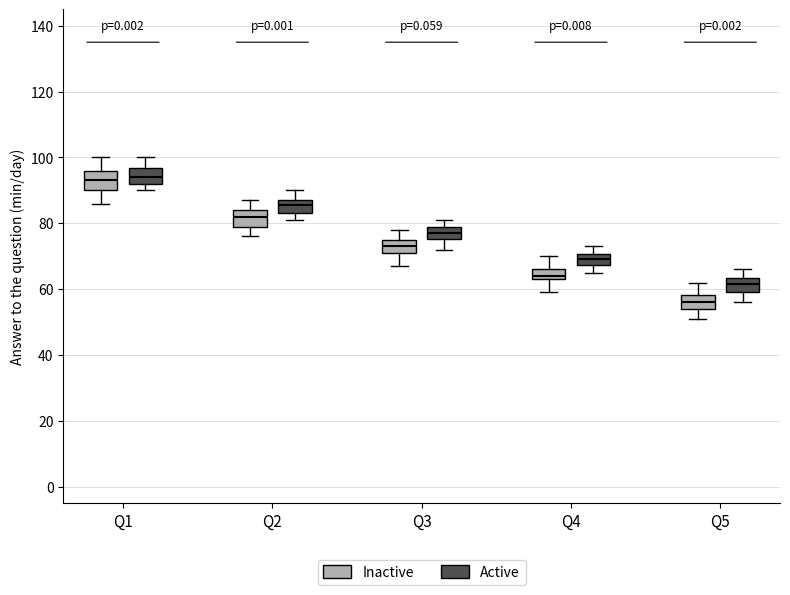

Reading left to right, transcribe this box plot: for each box, give where its median line is, the range the box spans, and where its two whiskers end, as read against the y-axis. The values are not printed on the chart, so give them approximately, as read against the axis.

Q1 (Inactive): median 94, box 90 to 96, whiskers 86 to 100
Q1 (Active): median 94, box 92 to 96, whiskers 90 to 100
Q2 (Inactive): median 82, box 80 to 84, whiskers 76 to 88
Q2 (Active): median 86, box 84 to 88, whiskers 82 to 90
Q3 (Inactive): median 74, box 72 to 76, whiskers 68 to 78
Q3 (Active): median 78 (inside the box), box 76 to 78, whiskers 72 to 82
Q4 (Inactive): median 64 (just above the box's lower edge), box 64 to 66, whiskers 60 to 70
Q4 (Active): median 70 (inside the box), box 68 to 70, whiskers 66 to 74
Q5 (Inactive): median 56, box 54 to 58, whiskers 52 to 62
Q5 (Active): median 62, box 60 to 64, whiskers 56 to 66